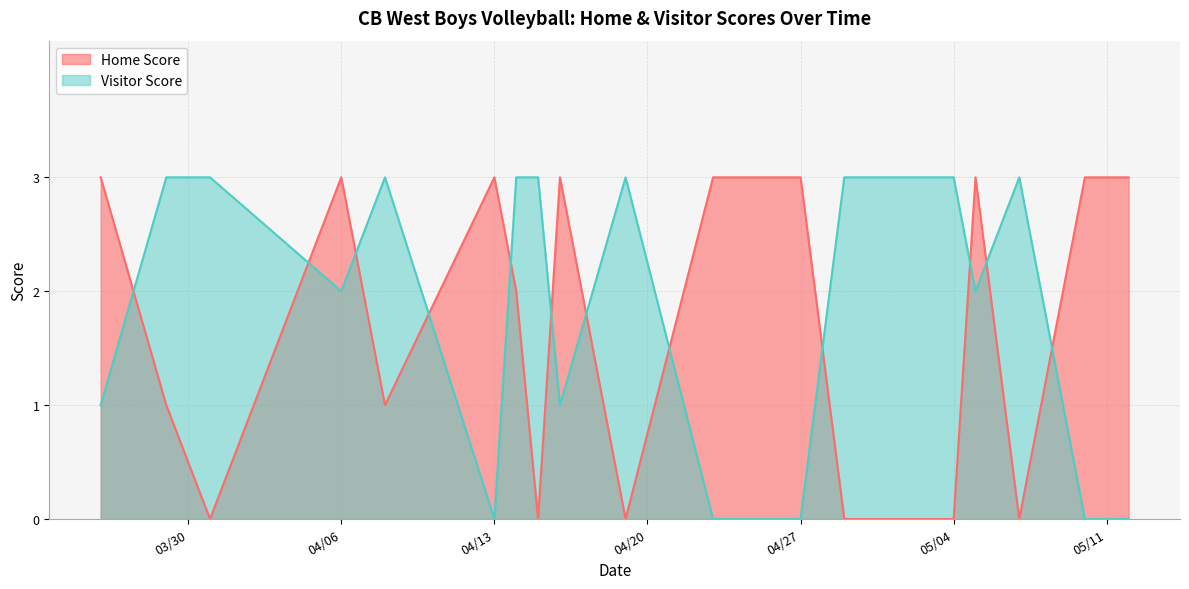

How many intersections are there between Visitor Score and Home Score?

12